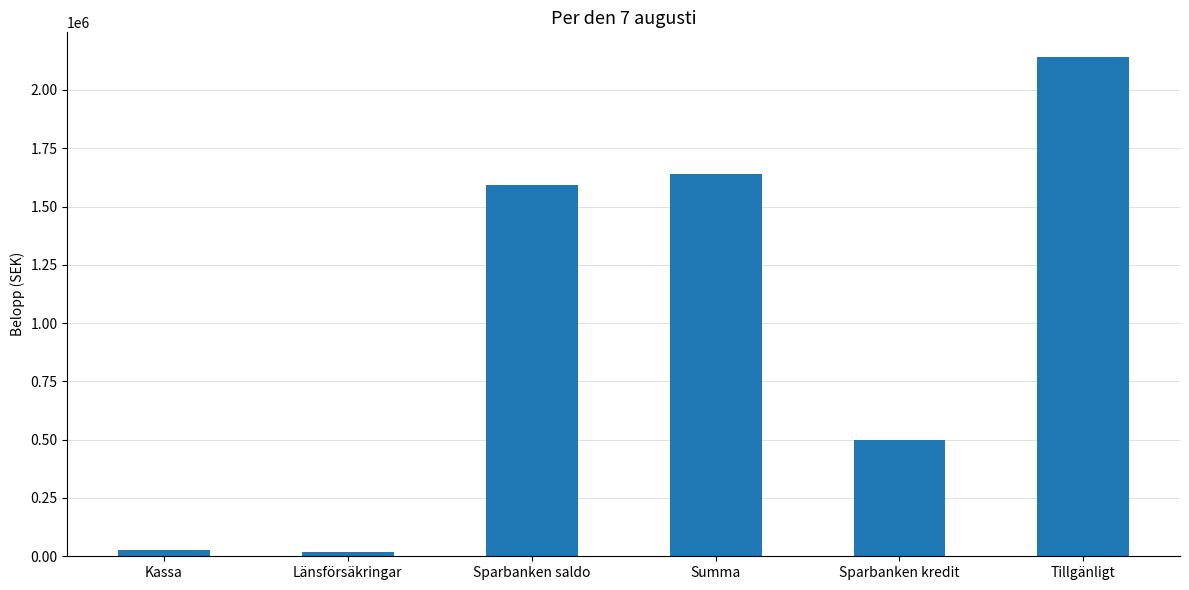

What is the ratio of the value at Summa to the value at Tillgänligt?

0.8